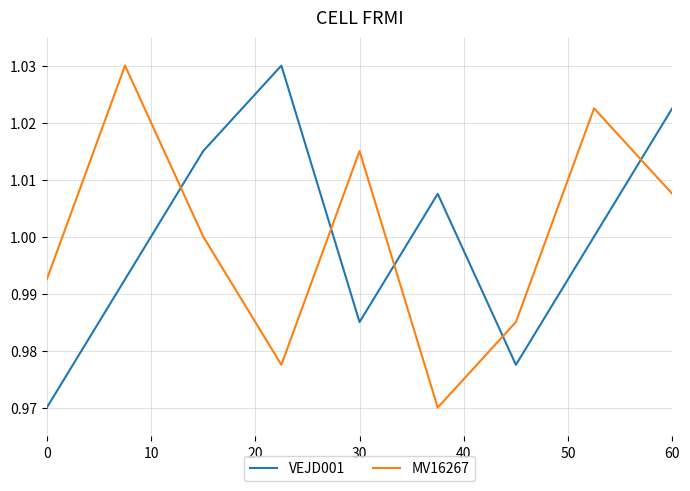

Which series ends up on top after the final intersection of VEJD001 and MV16267?

VEJD001